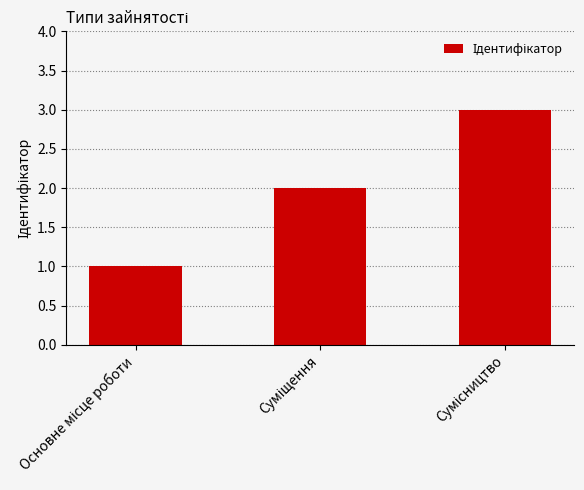

What is the maximum value shown in the chart?

3